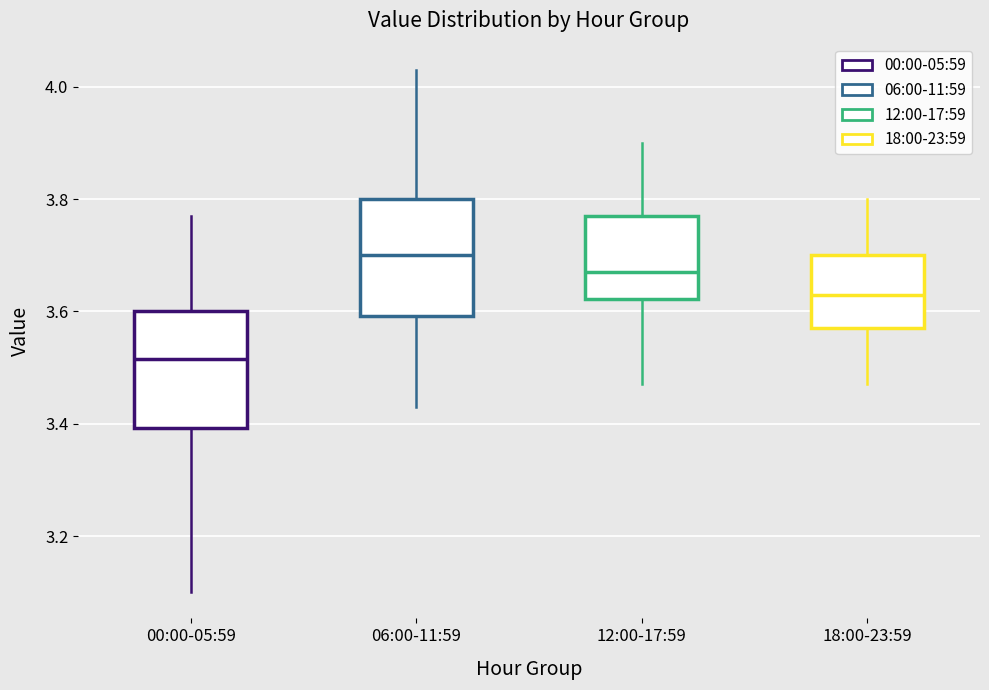

Where does the upper whisker of the box for 12:00-17:59 end on the y-axis? The values are not printed on the chart, so give them approximately, as read against the axis.

3.90